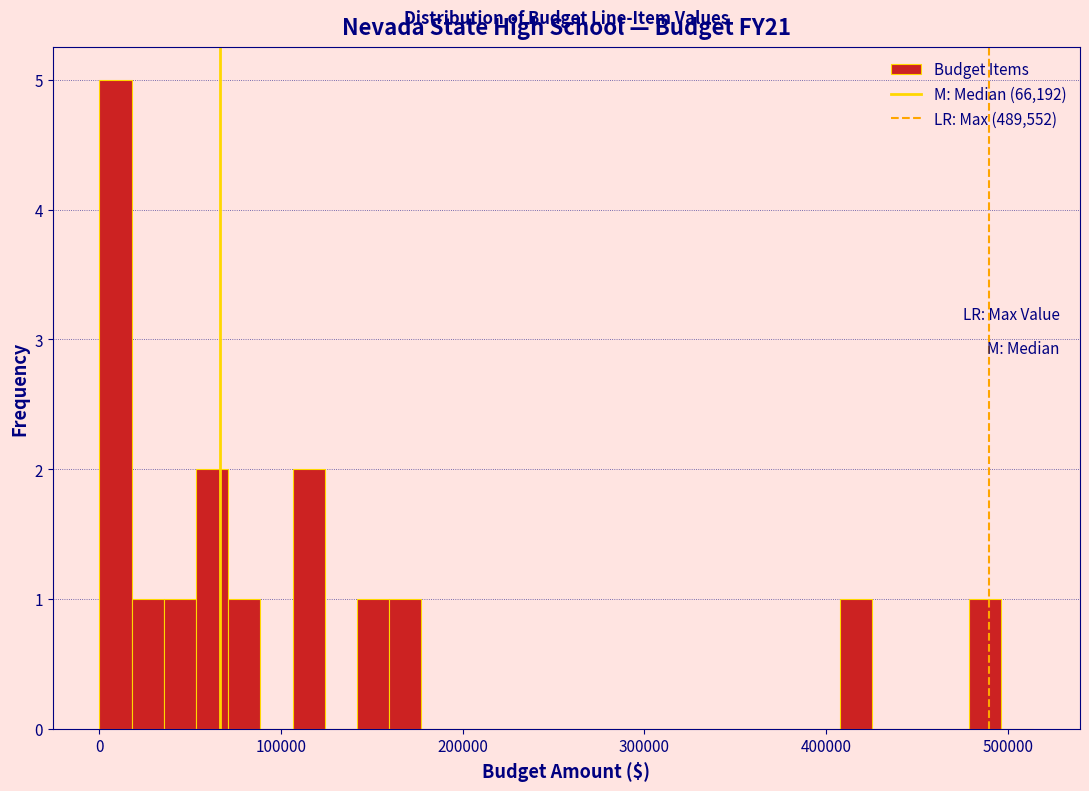

Around what value on the x-axis is the tallest bar? Give the approximate position of its centre, as read against the axis.

10000